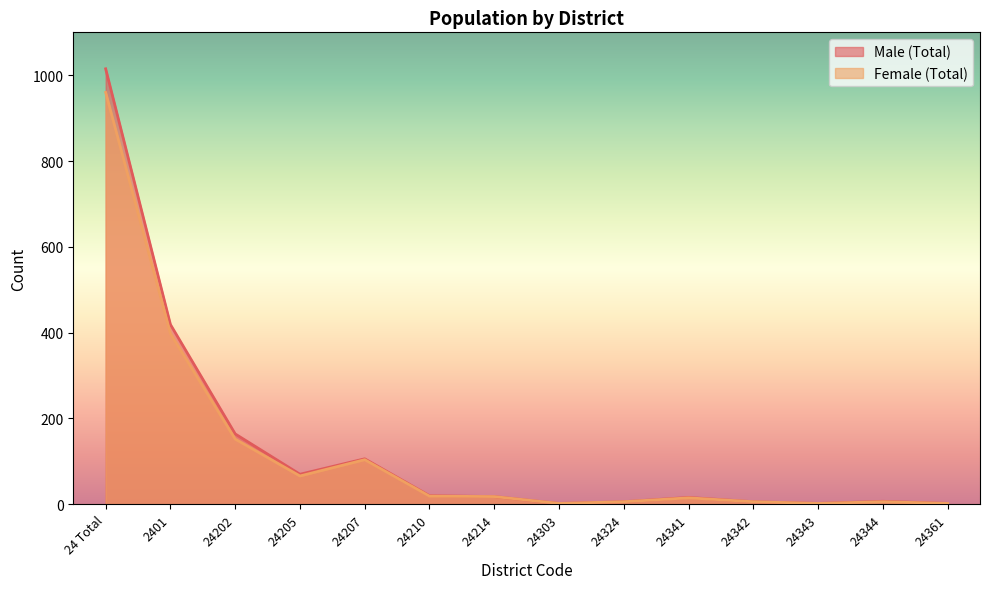

At which label does Female (Total) reach its peak?

24 Total